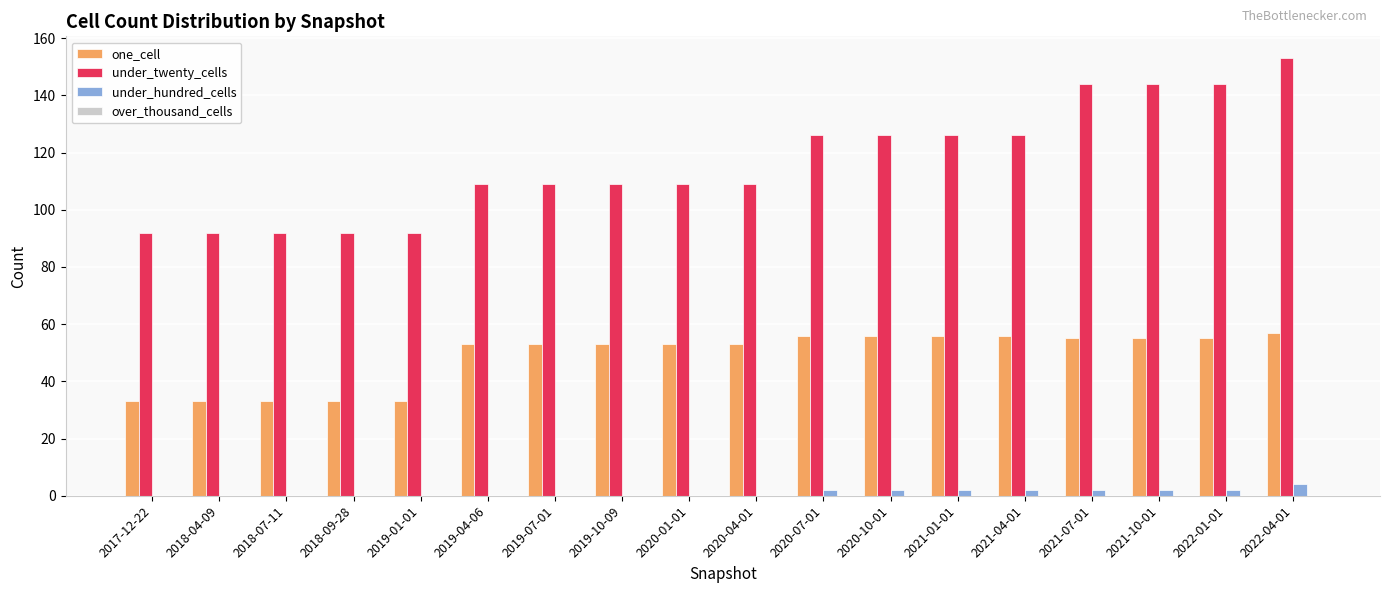

Is it true that under_twenty_cells equals 144 at 2022-01-01?

True